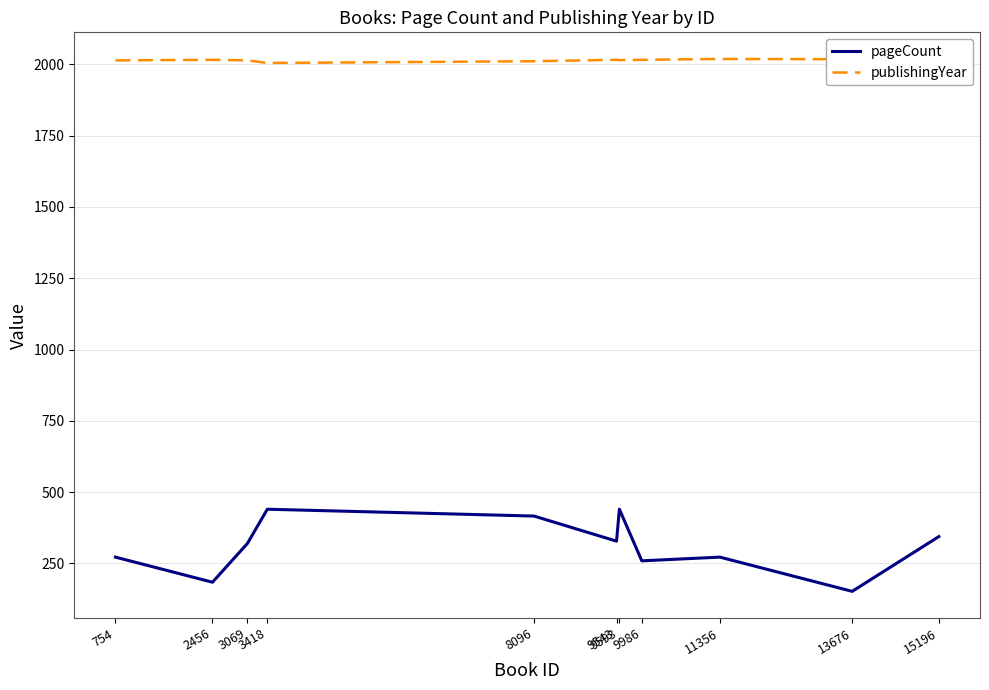

List the series in order of their overall mean, lowest first.

pageCount, publishingYear